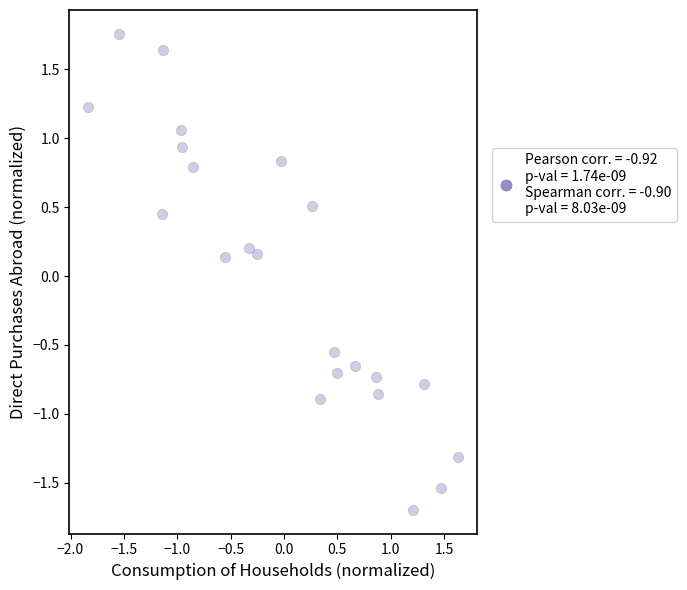

What is the range of Y values (max minus min)?

3.4